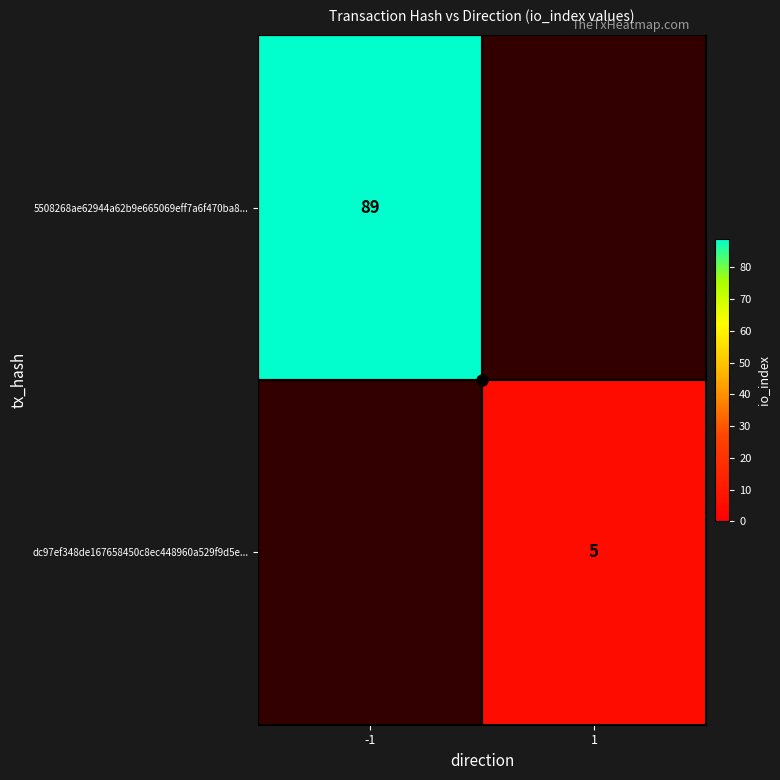

What is the smallest value displayed?

5.0